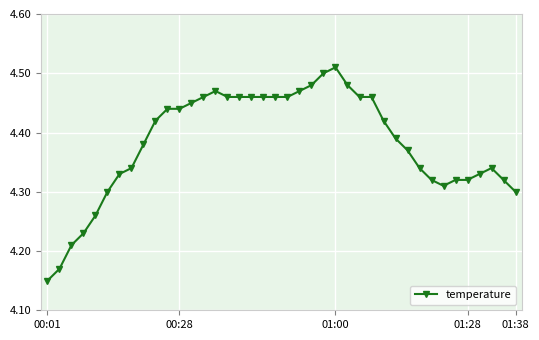

What is the difference between the maximum and second lowest values?

0.3